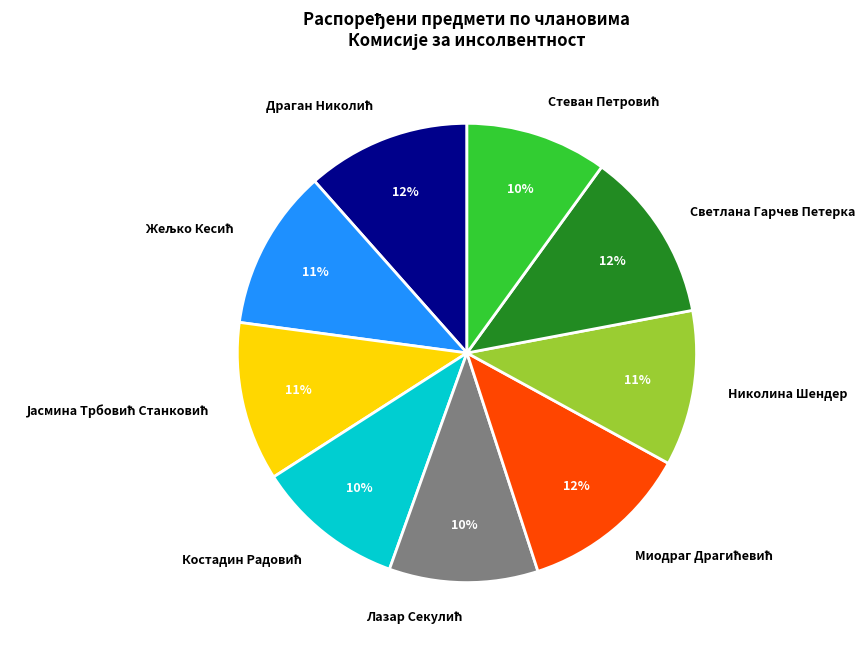

Is there a majority slice in this chart?

No